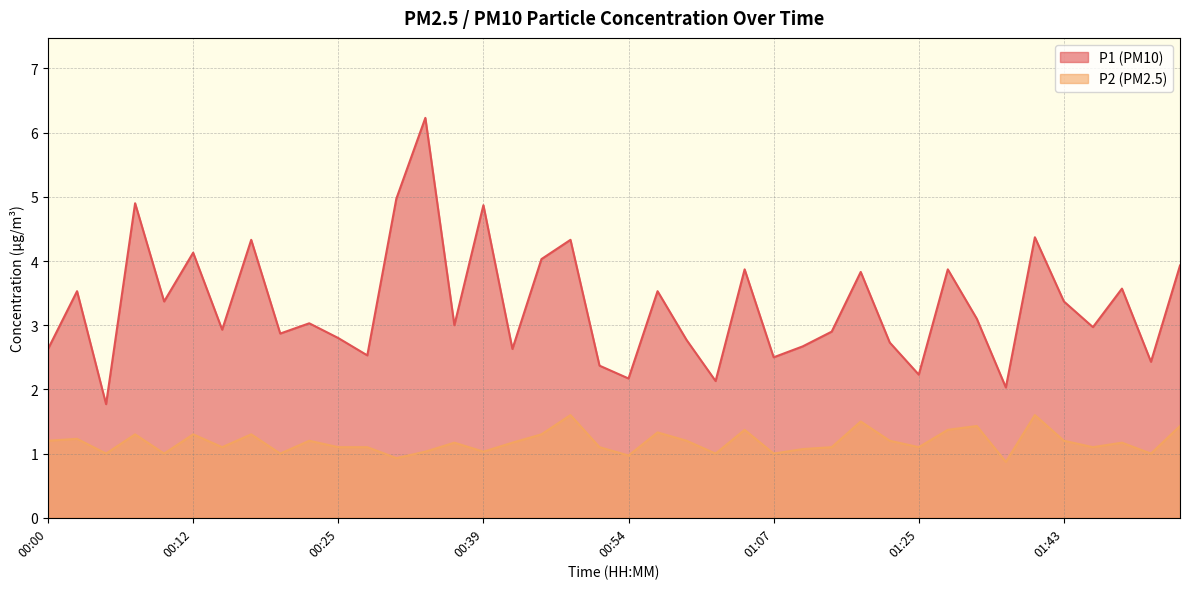

How many lines are shown in the chart?

2